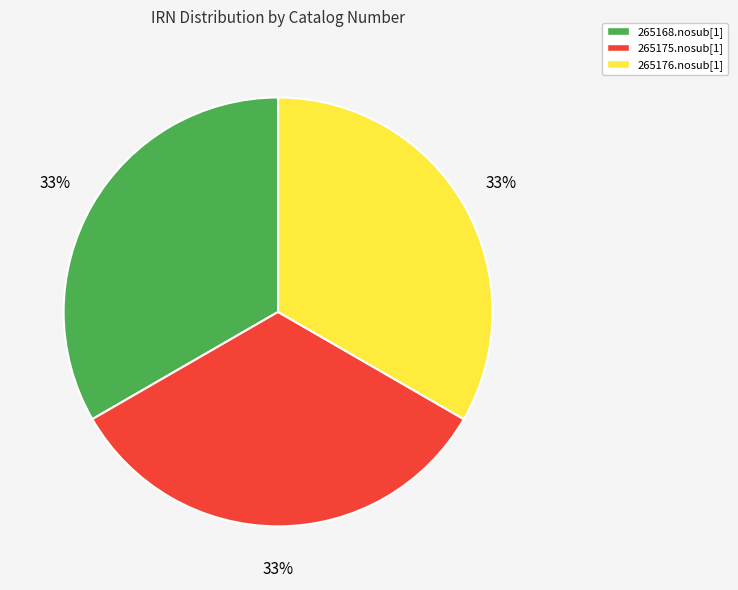

Does 265168.nosub[1] represent more than half of the total?

No